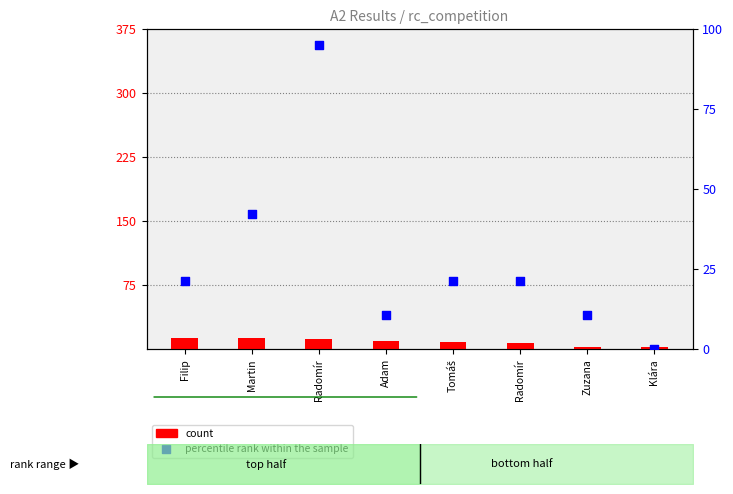

What are all the series names shown in the legend?

count, percentile rank within the sample